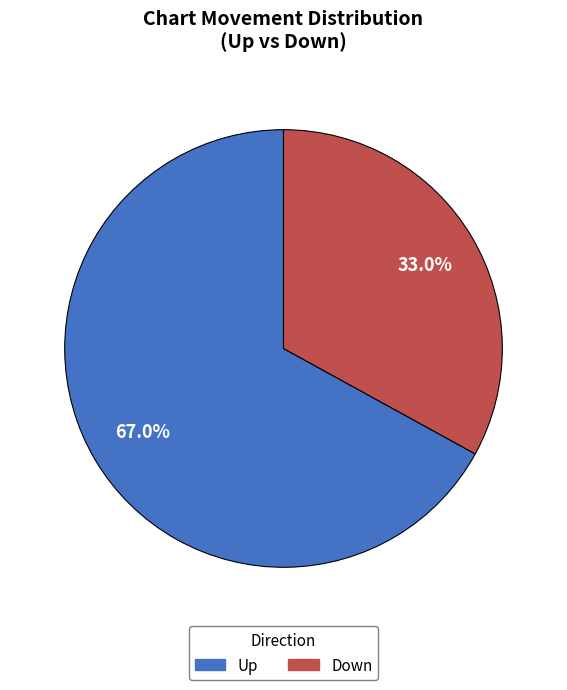

Is there a majority slice in this chart?

Yes